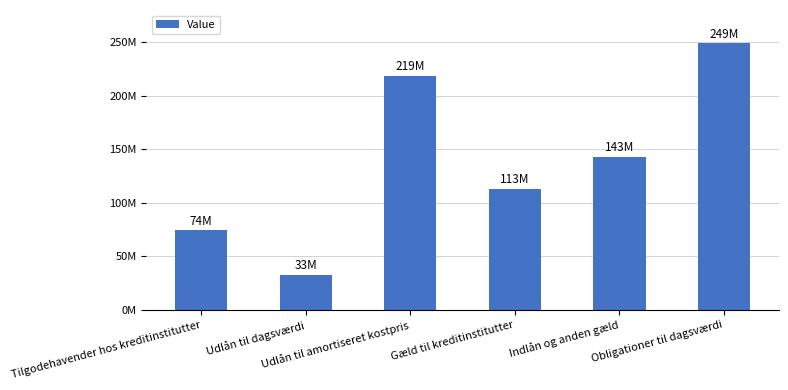

Reading right to left, transcribe all the data shown in this chart.

Obligationer til dagsværdi=248821192	Indlån og anden gæld=142724033	Gæld til kreditinstitutter=113161952	Udlån til amortiseret kostpris=218797023	Udlån til dagsværdi=32814405	Tilgodehavender hos kreditinstitutter=74298821